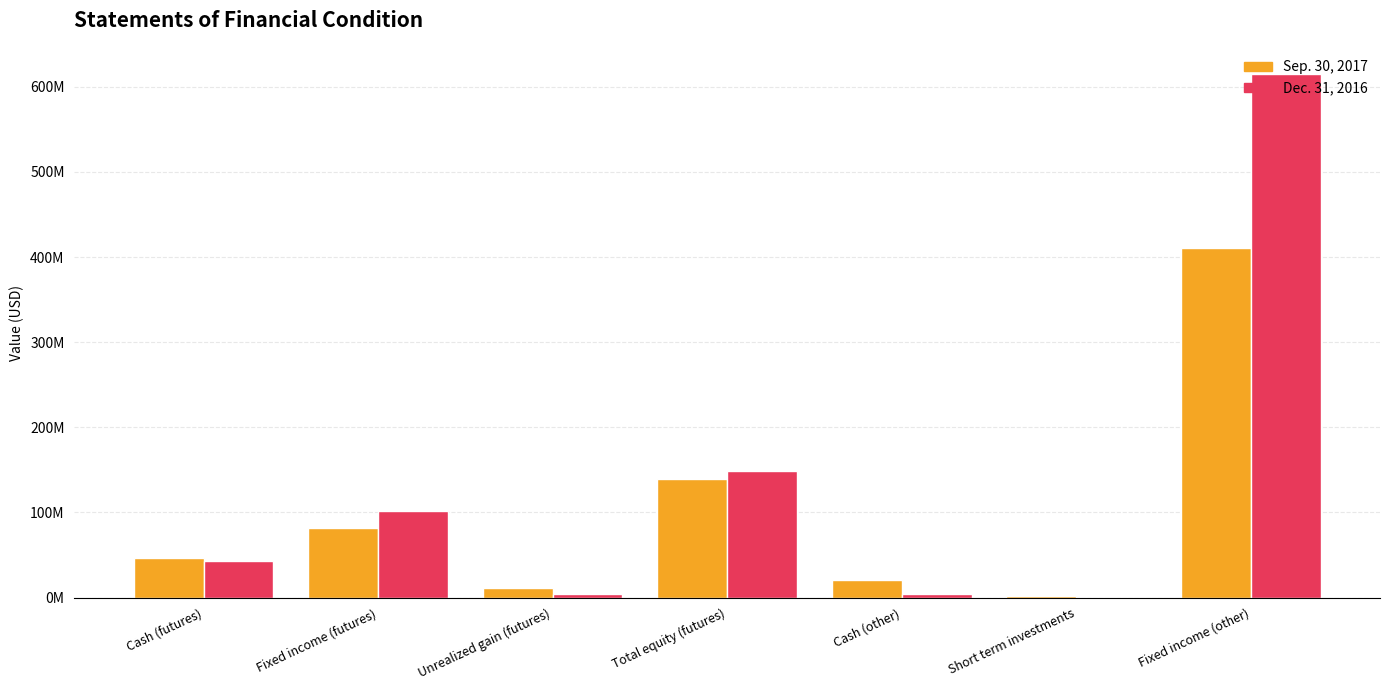

List the series in order of their overall mean, highest first.

Dec. 31, 2016, Sep. 30, 2017